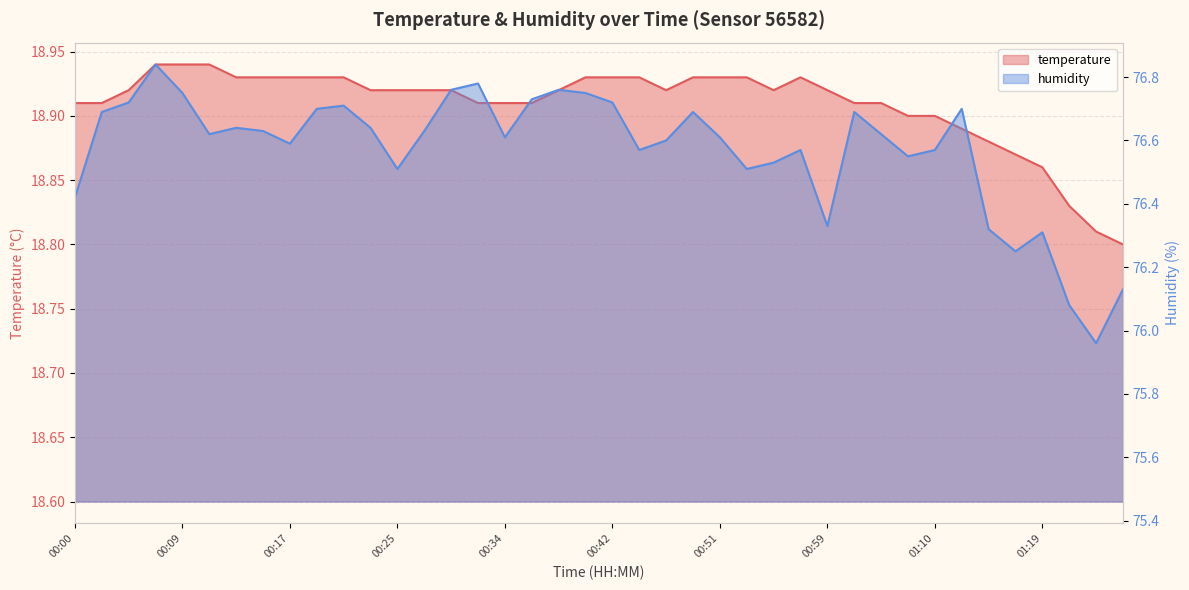

What position from the left is 01:15?

35